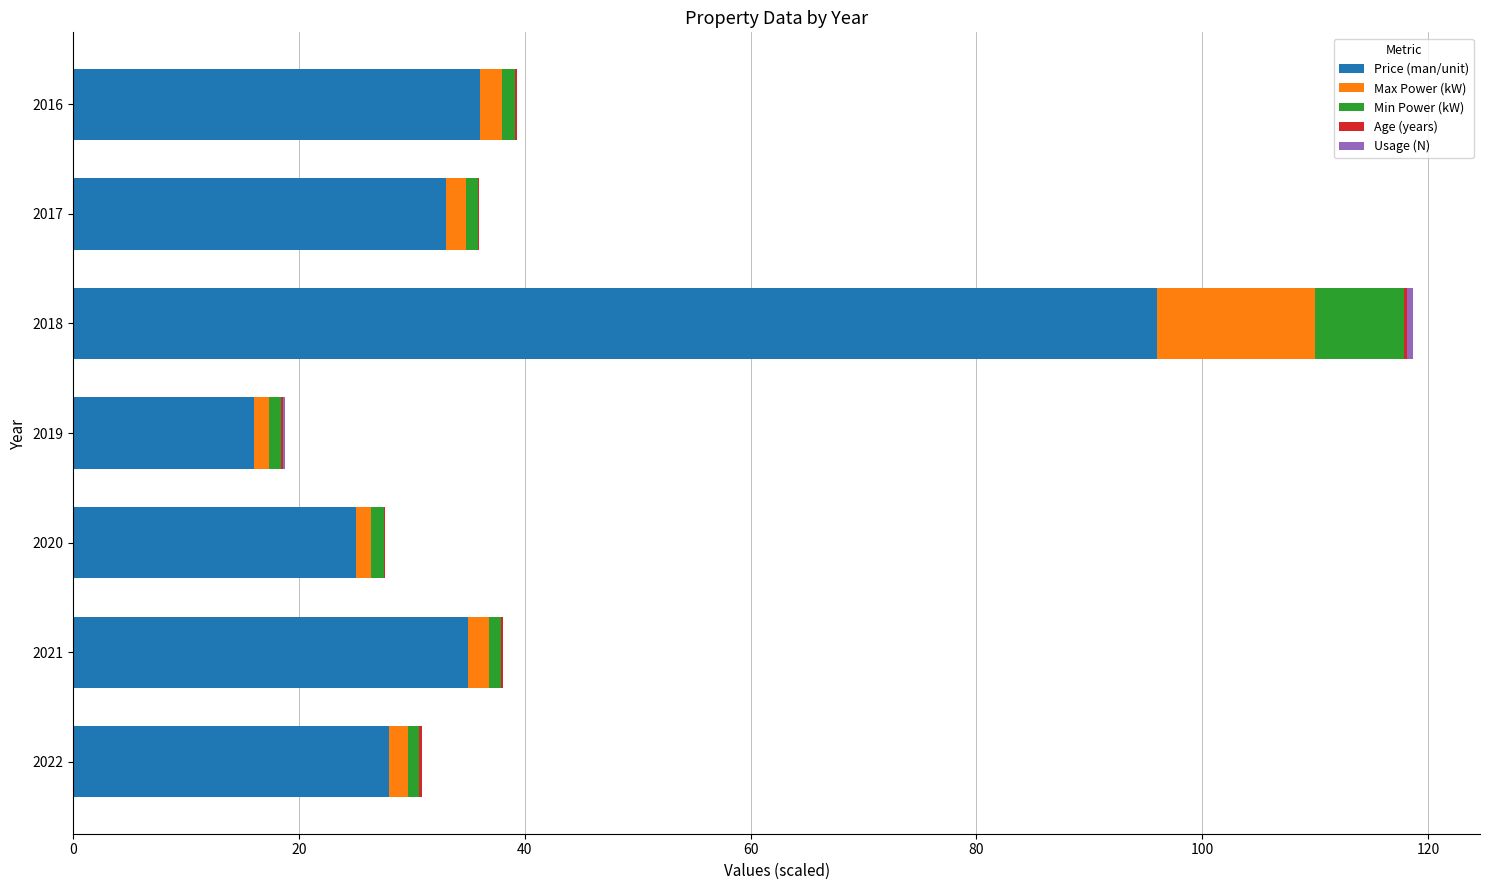

The value of Price (man/unit) at 2021 is 35.0. True or false?

True